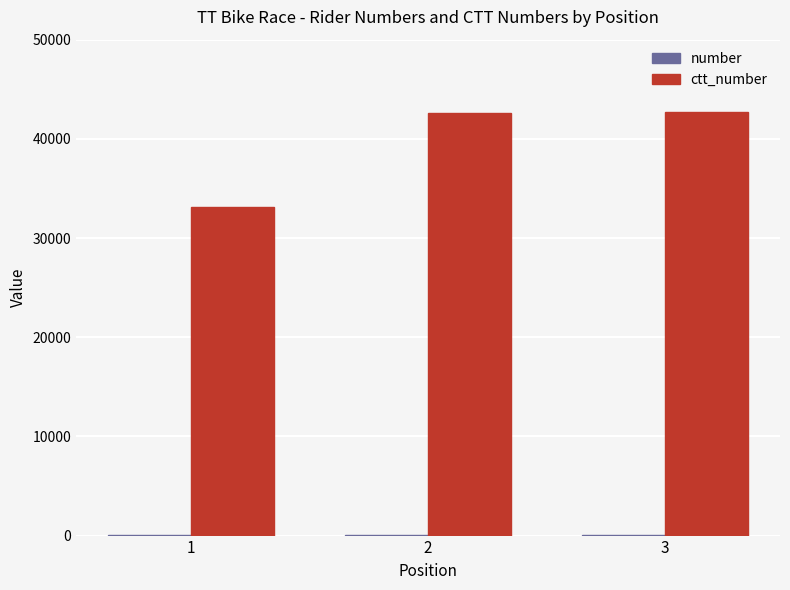

How many groups of bars are there?

3